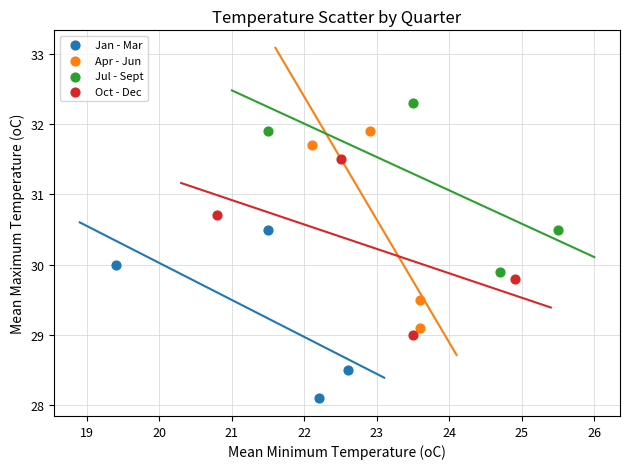

Which series has the largest Y range (max minus min)?

Apr - Jun